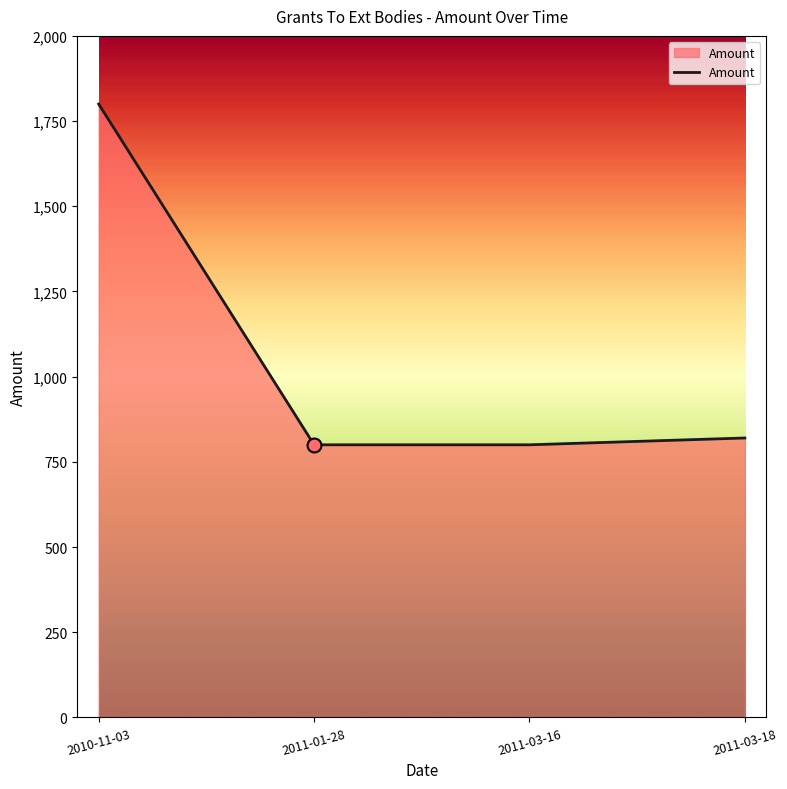

Approximately how many times larger is the value at 2011-03-16 compared to 2011-03-18?

1.0